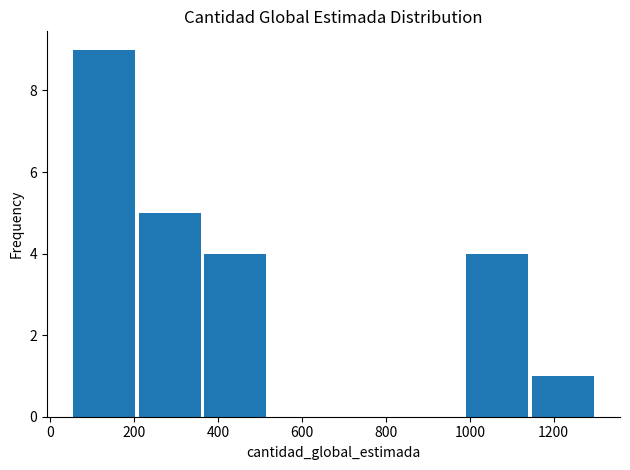

Reading left to right, list every bar in this chart as the range it spans on the x-axis followed by its height. Neither the bar edges nor the heights are printed on the chart, so give them approximately, as read against the axes.

60 to 200: 9
200 to 360: 5
360 to 520: 4
520 to 680: 0
680 to 840: 0
840 to 980: 0
980 to 1140: 4
1140 to 1300: 1